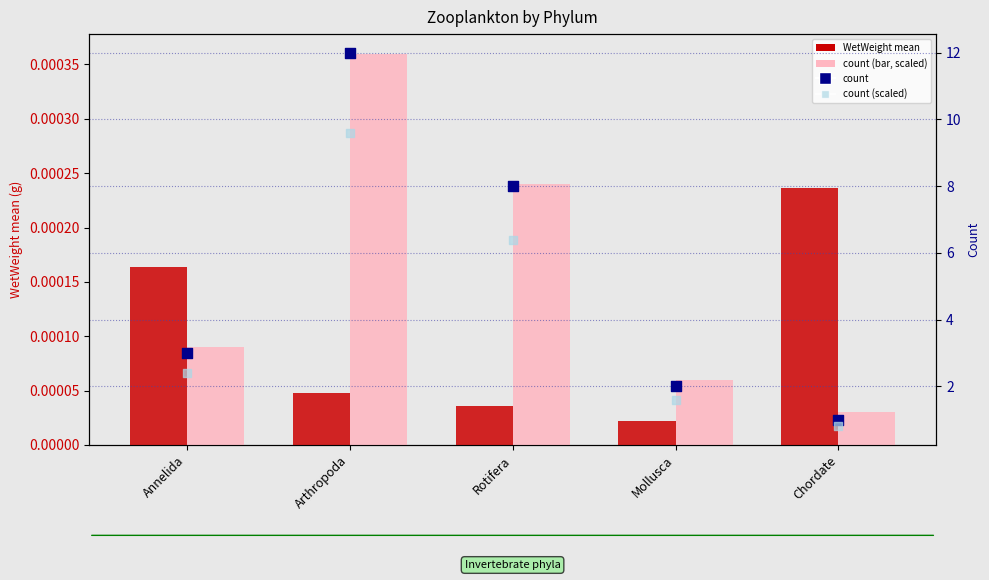

Which series has the largest total across all categories?

count